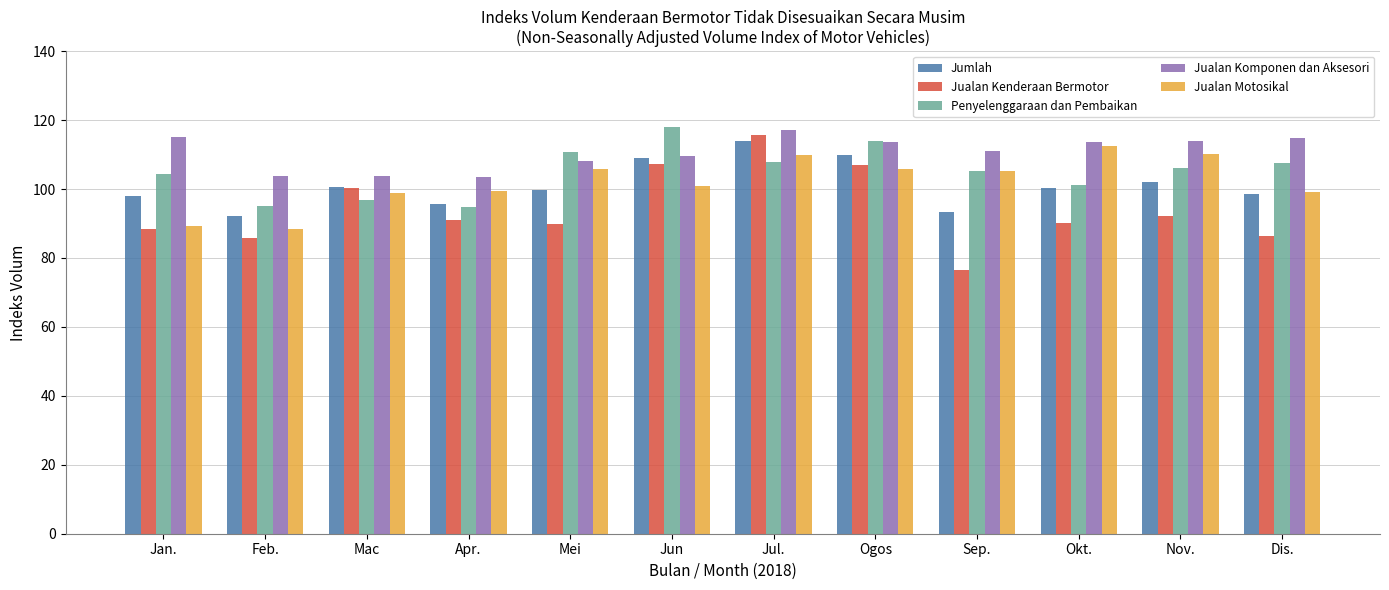

How many groups of bars are there?

12